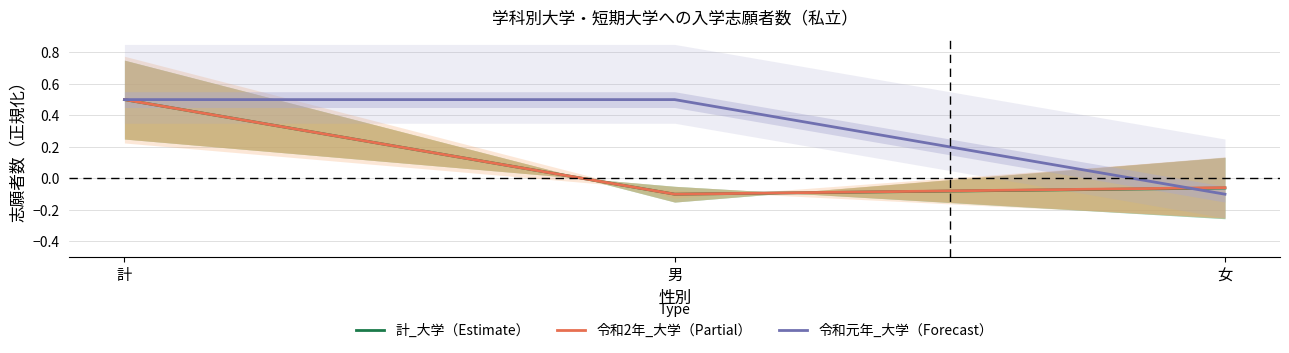

Reading left to right, what are all the values shown in this chart?

計_大学（Estimate）: 計=0.5	男=-0.1	女=-0.1
令和2年_大学（Partial）: 計=0.5	男=-0.1	女=-0.1
令和元年_大学（Forecast）: 計=0.5	男=0.5	女=-0.1